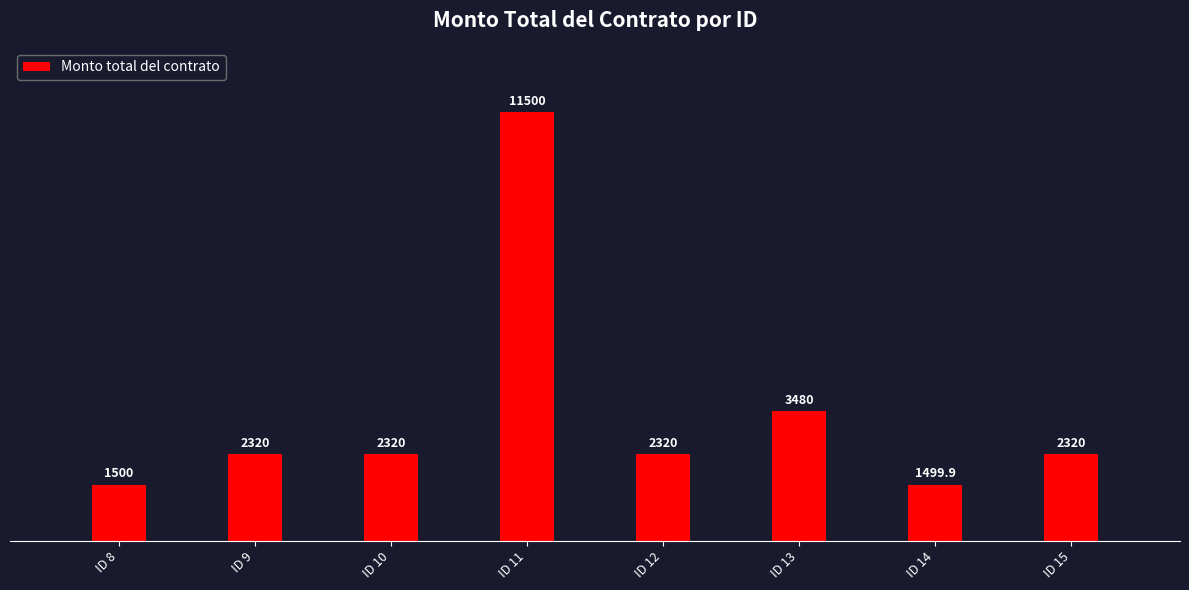

Reading right to left, extract all data points from this chart.

2320.0	1499.9	3480.0	2320.0	11500.0	2320.0	2320.0	1500.0